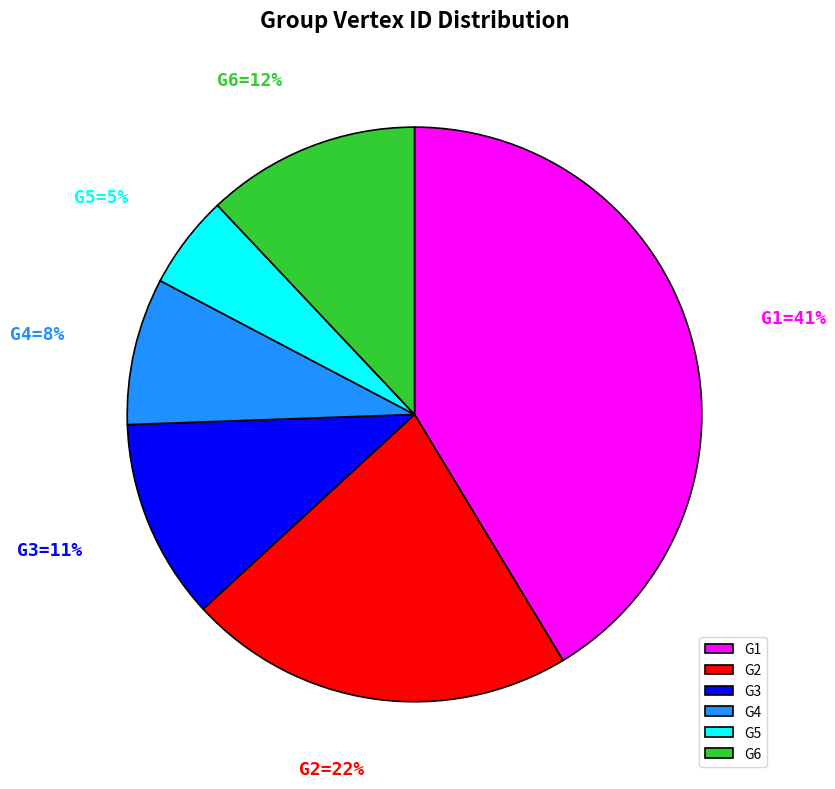

Which has a higher value, G3 or G4?

G3